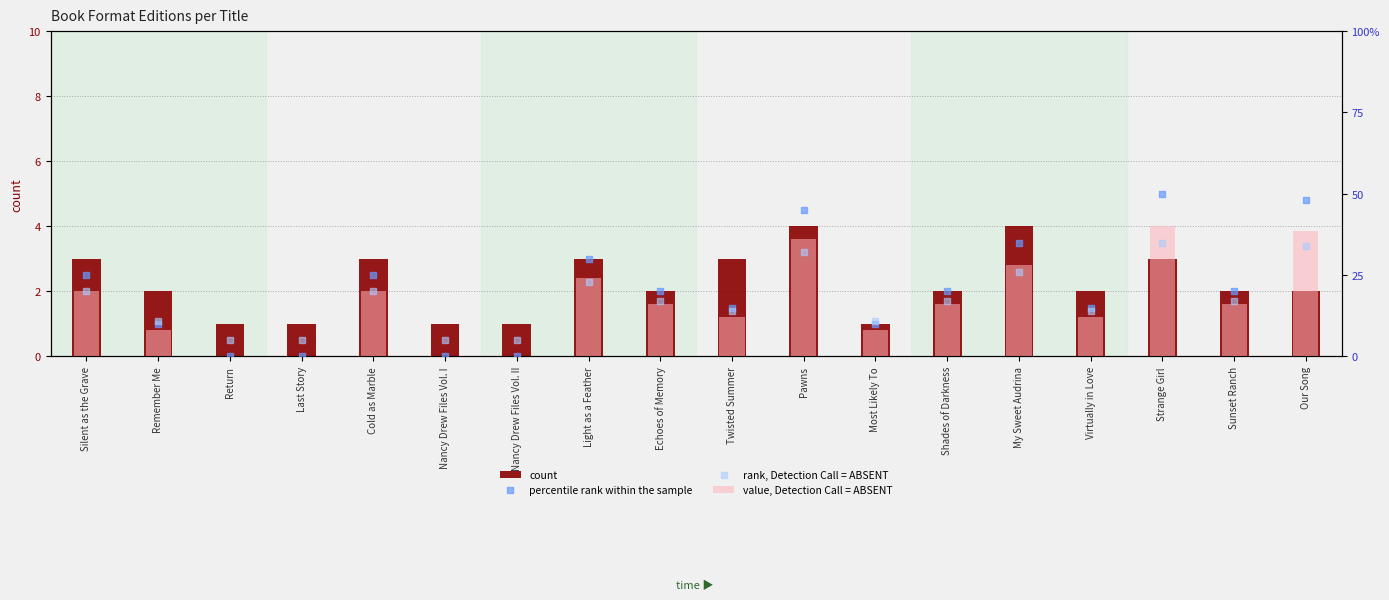

Which series reaches the minimum Y coordinate?

value, Detection Call = ABSENT